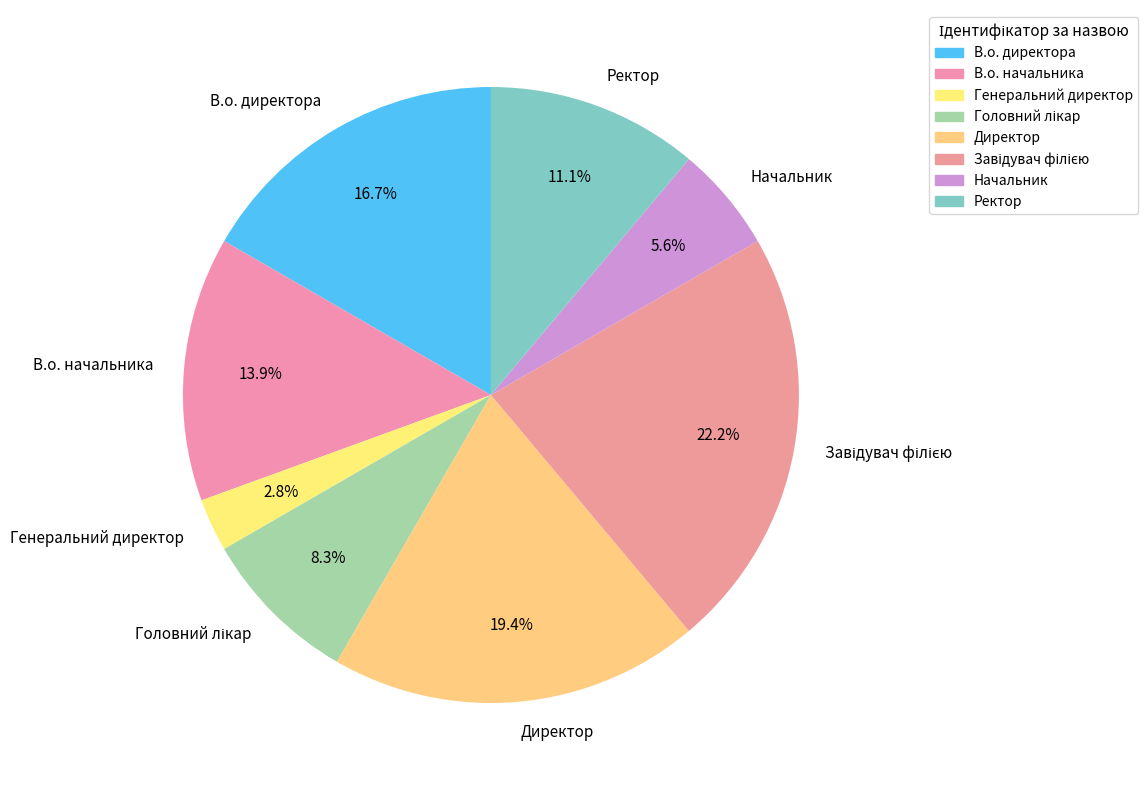

To the nearest percent, what is the average slice percentage?

12%